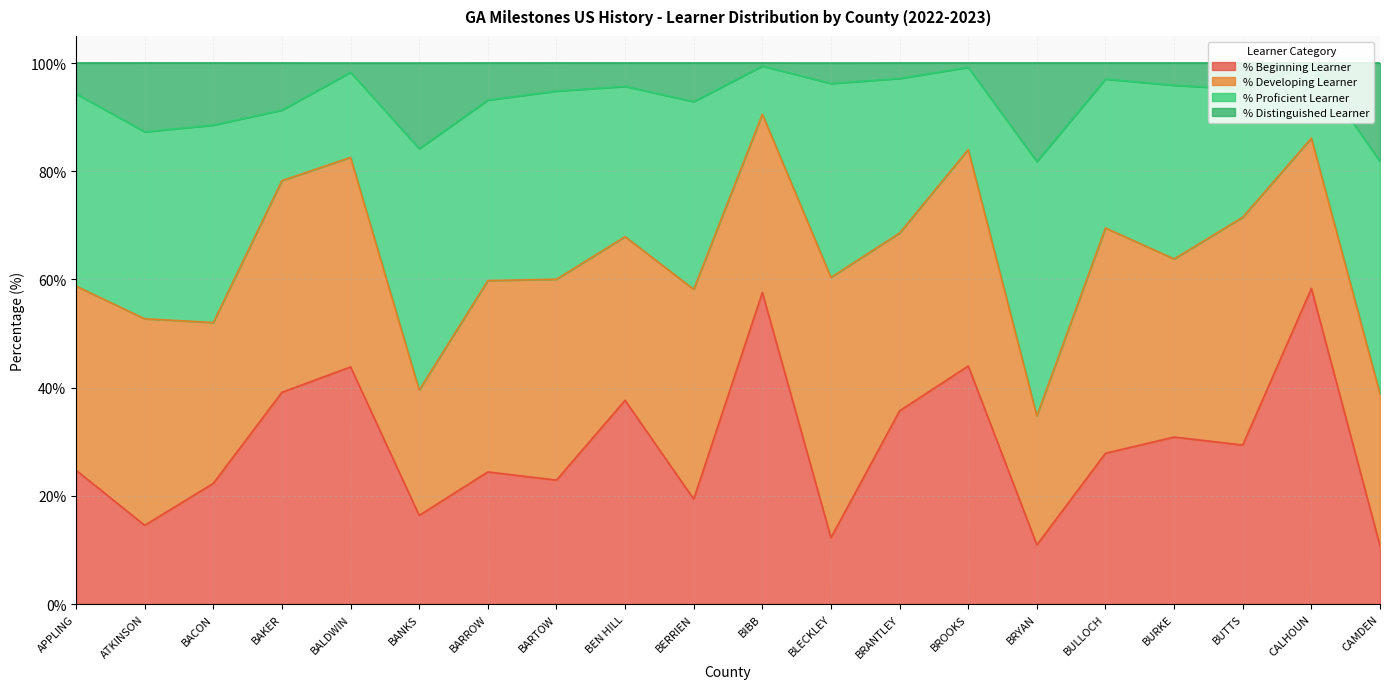

What is the smallest value displayed?

10.7